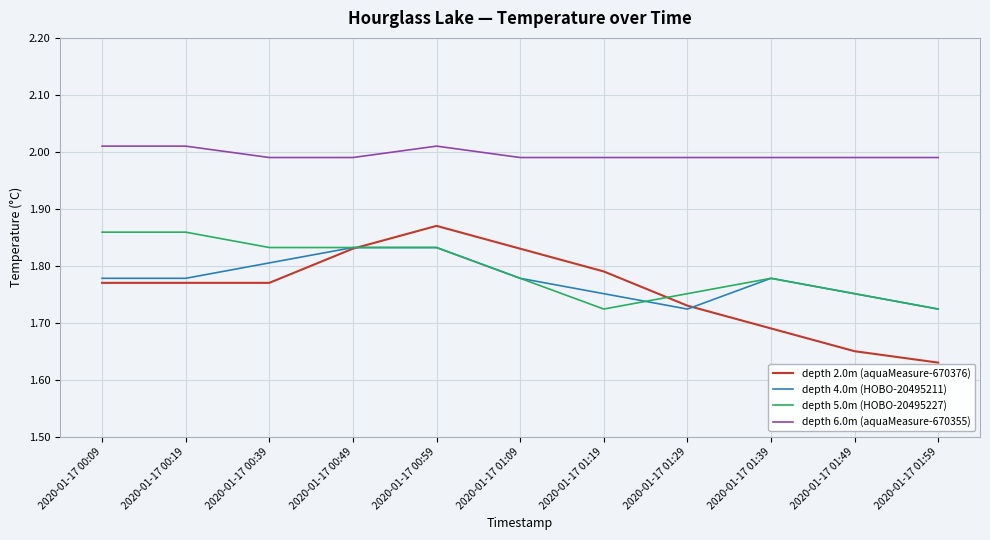

True or false: depth 4.0m (HOBO-20495211) has a value of 1.8 at 2020-01-17 00:49.

True